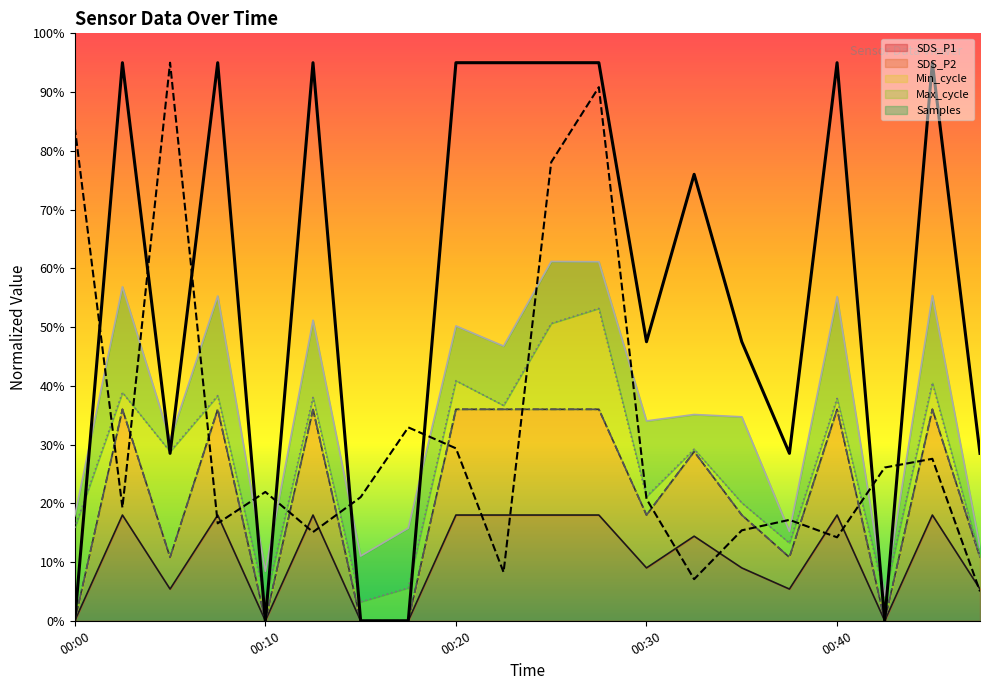

How many lines are shown in the chart?

3